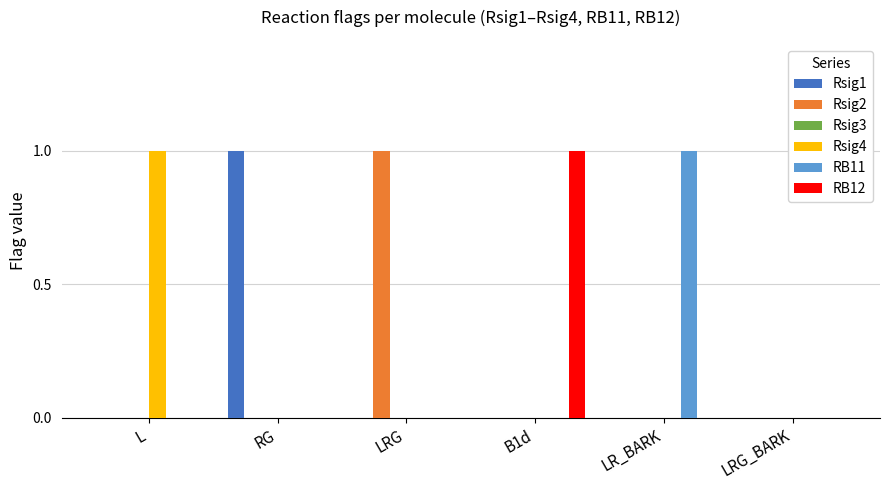

Is the value of RB12 at LRG greater than the value of Rsig4 at L?

No